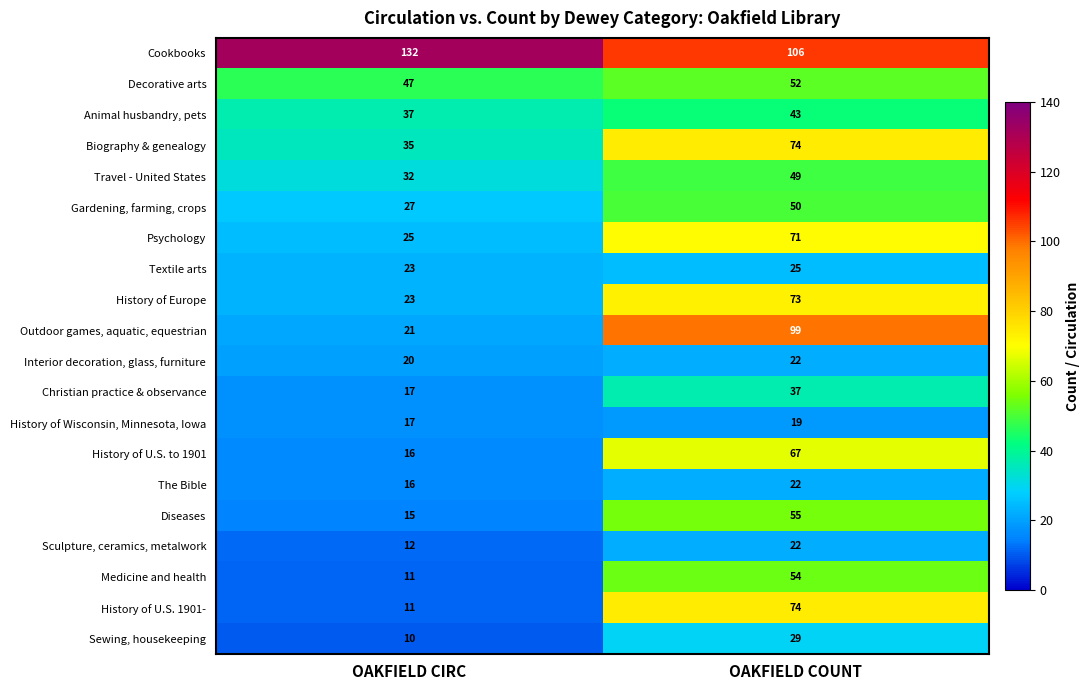

At which category is the sum across all series the highest?

OAKFIELD COUNT